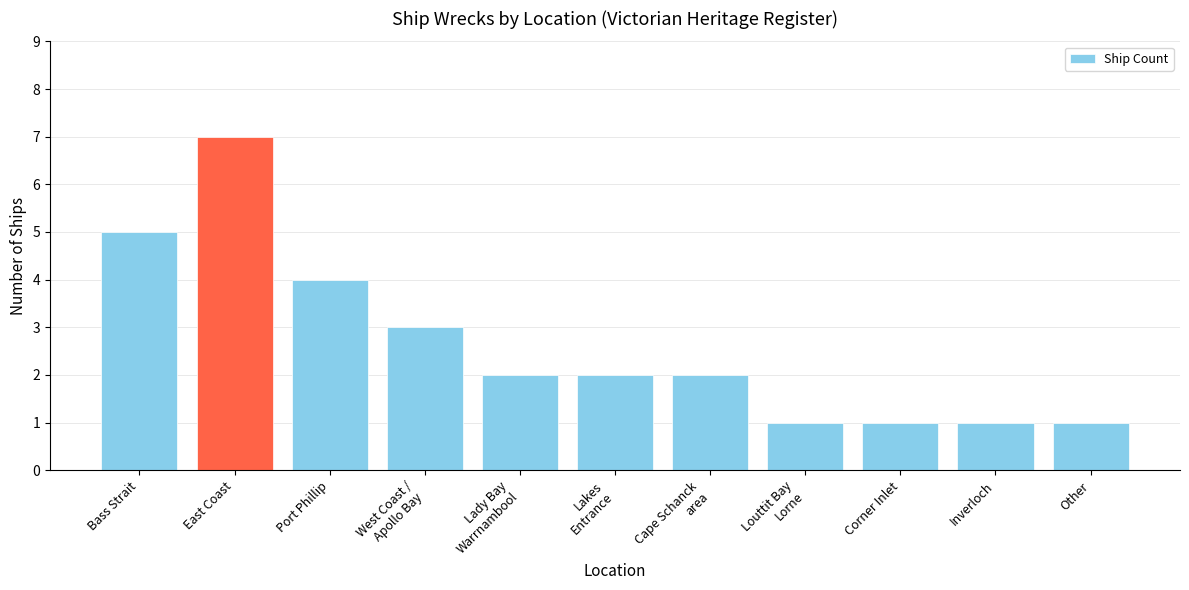

What is the difference between the maximum and second lowest values?

6